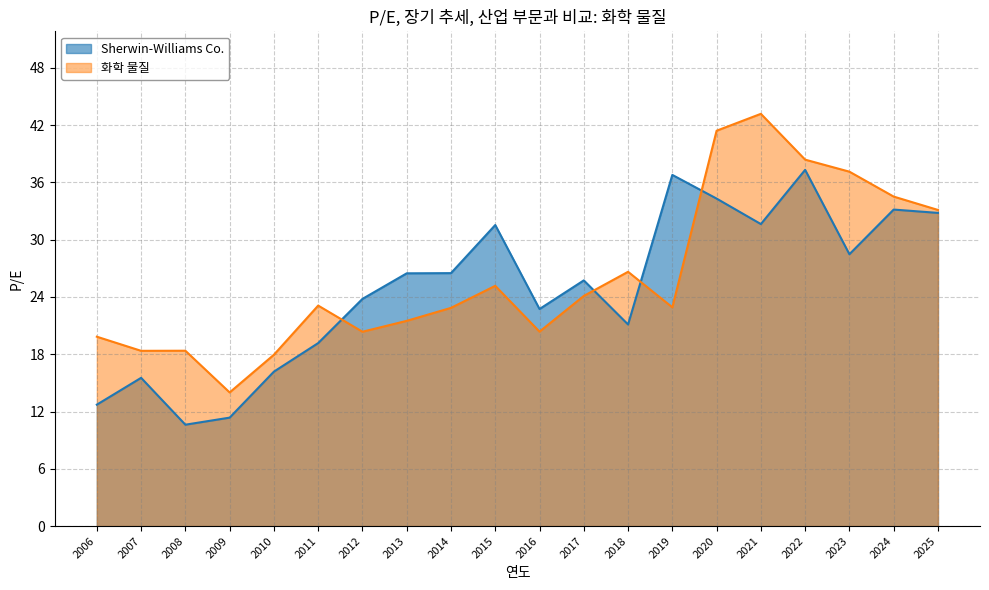

True or false: Sherwin-Williams Co. and 화학 물질 intersect in this chart.

True